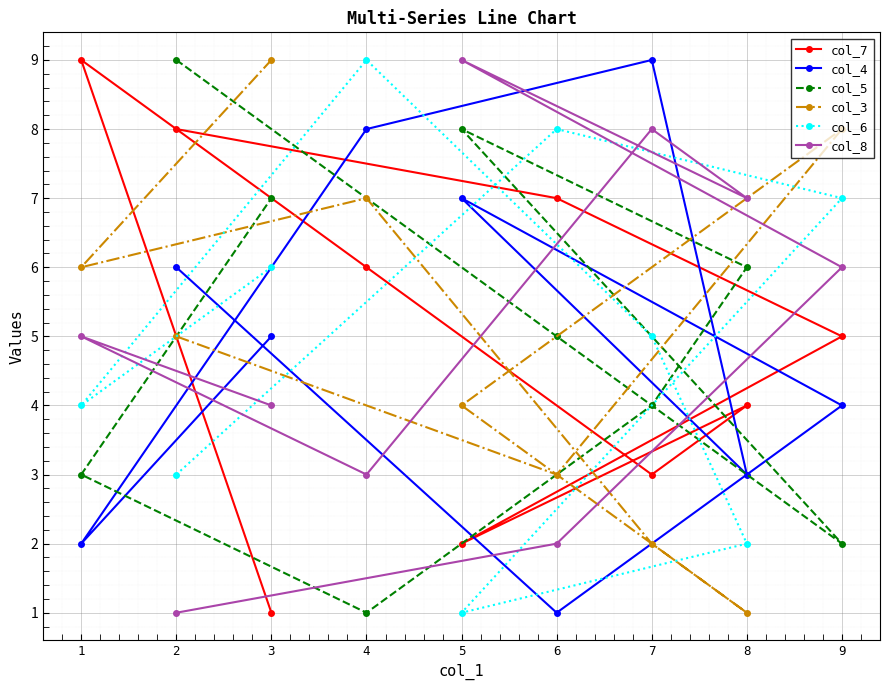

Is it true that col_6 equals 1 at 5?

True